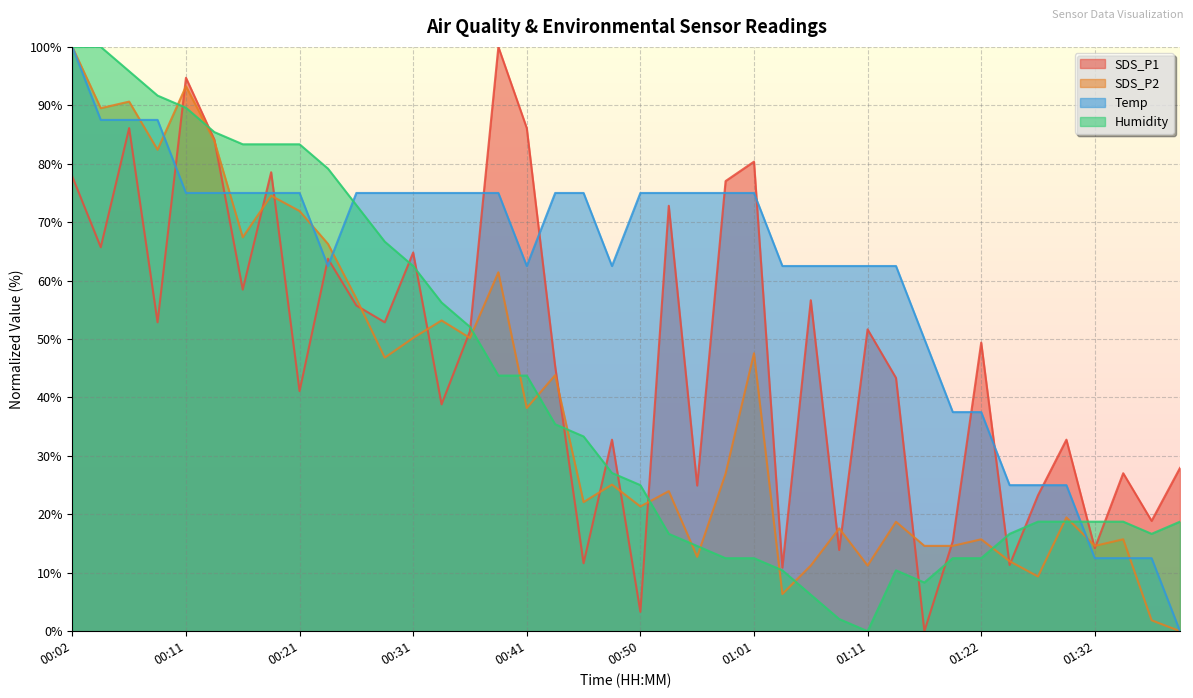

Where do Humidity and SDS_P2 first cross each other?

00:09 and 00:11